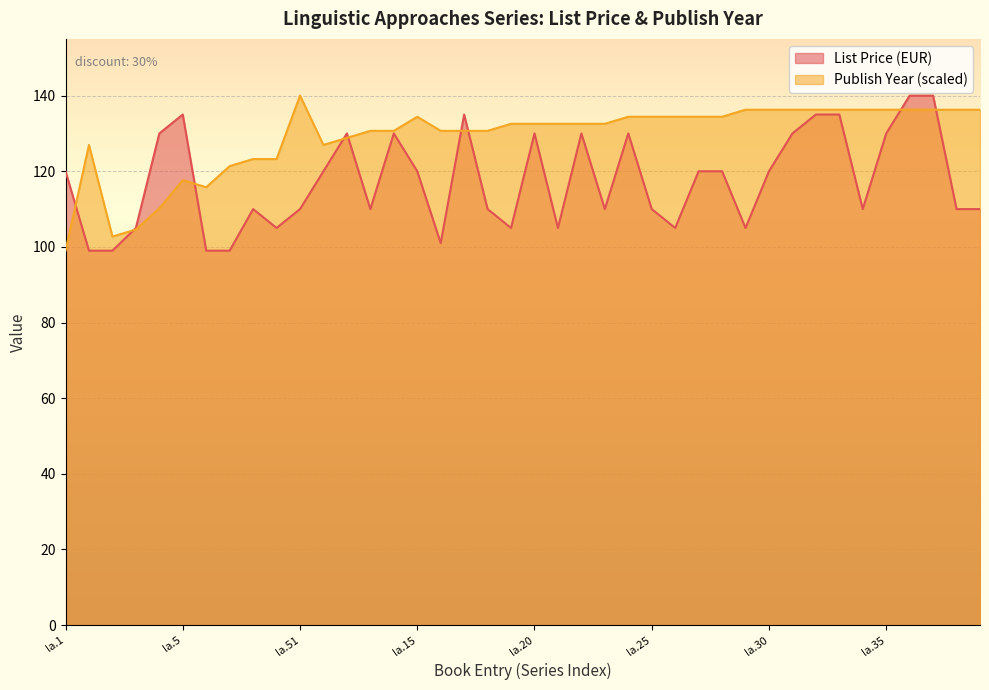

Where do Average List Price (EUR) and Publish Year first cross each other?

la.1 and la.10